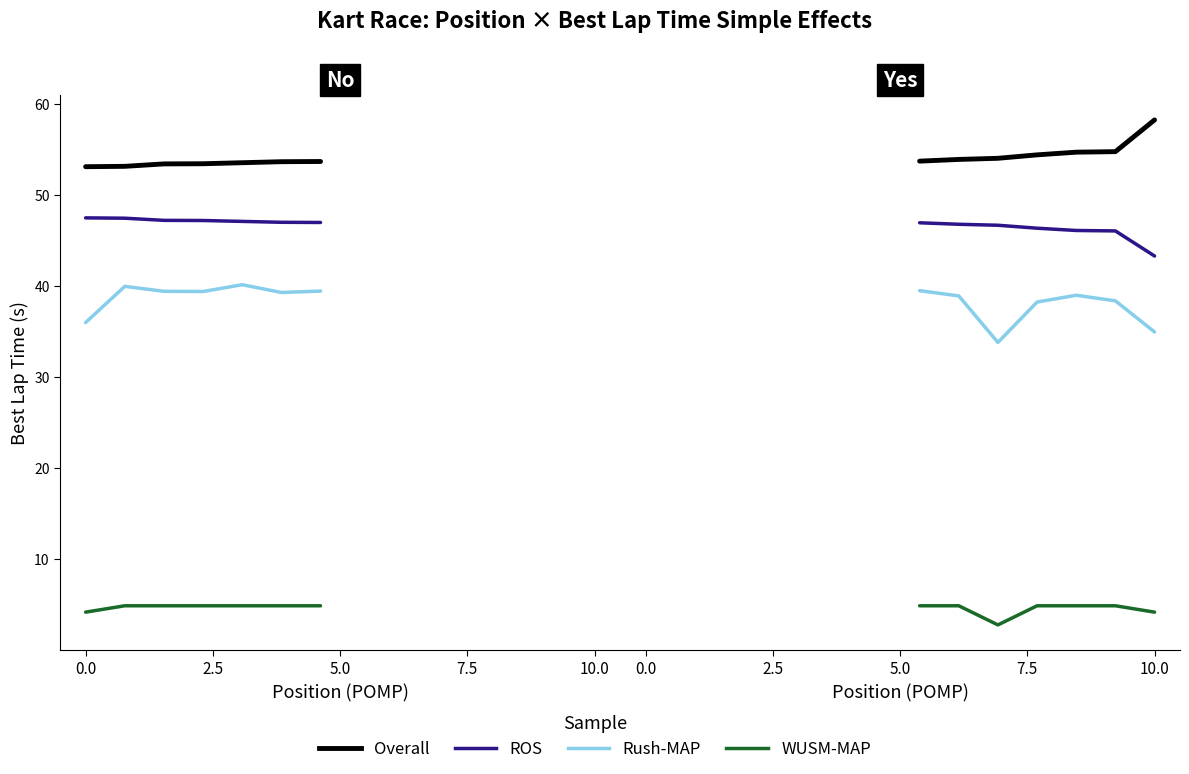

Rank the series by their maximum value, from lowest to highest.

WUSM-MAP, Rush-MAP, ROS, Overall